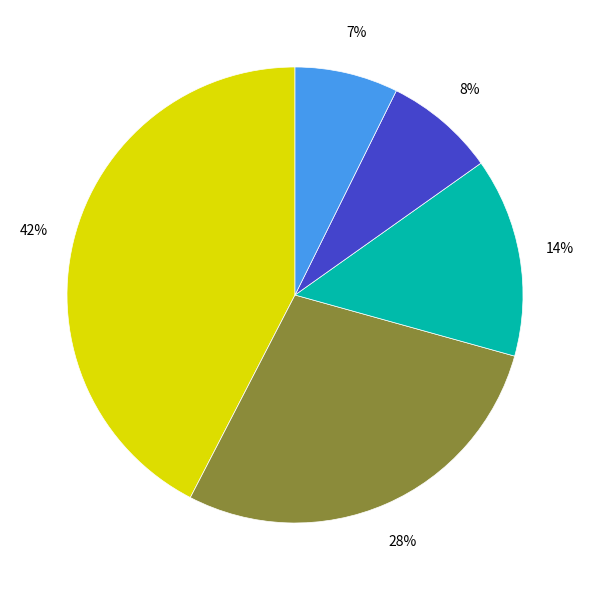

Is there a majority slice in this chart?

No